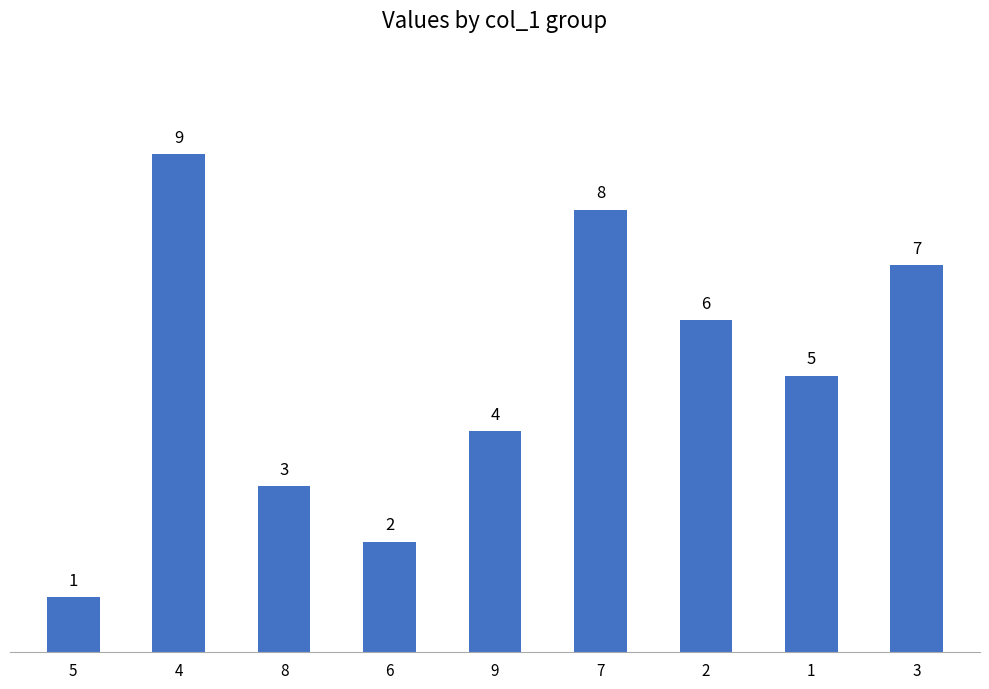

Approximately how many times larger is the value at 3 compared to 5?

7.0